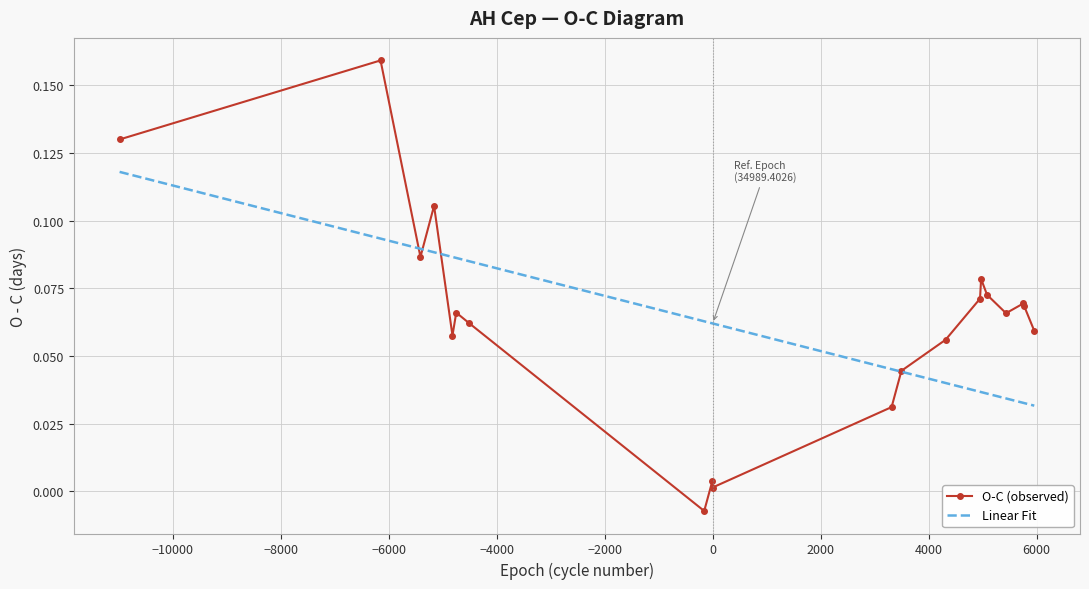

Which series has the widest spread of values?

O-C (observed)